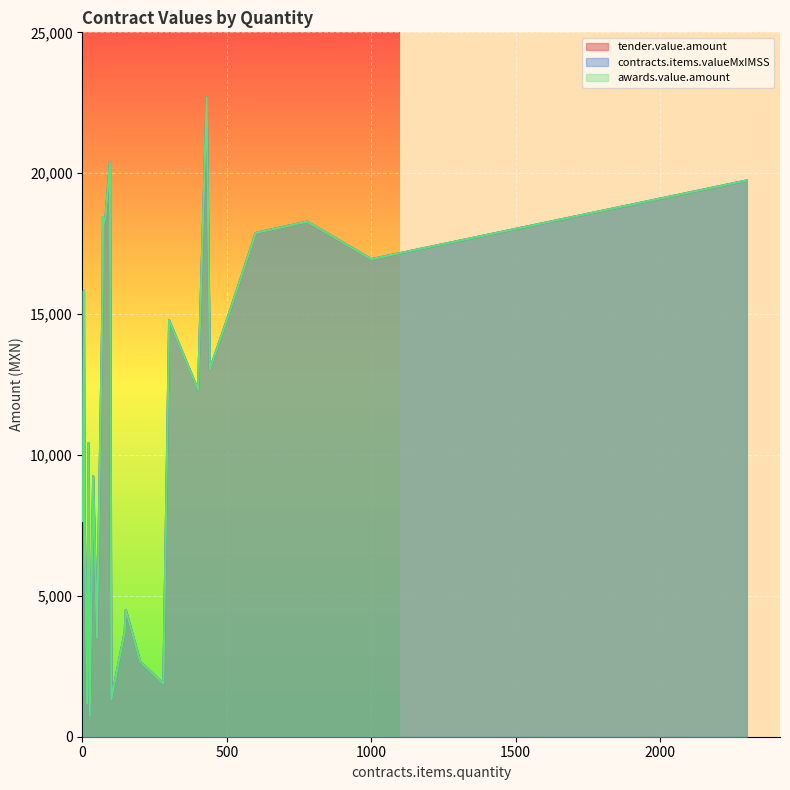

How many lines are shown in the chart?

3